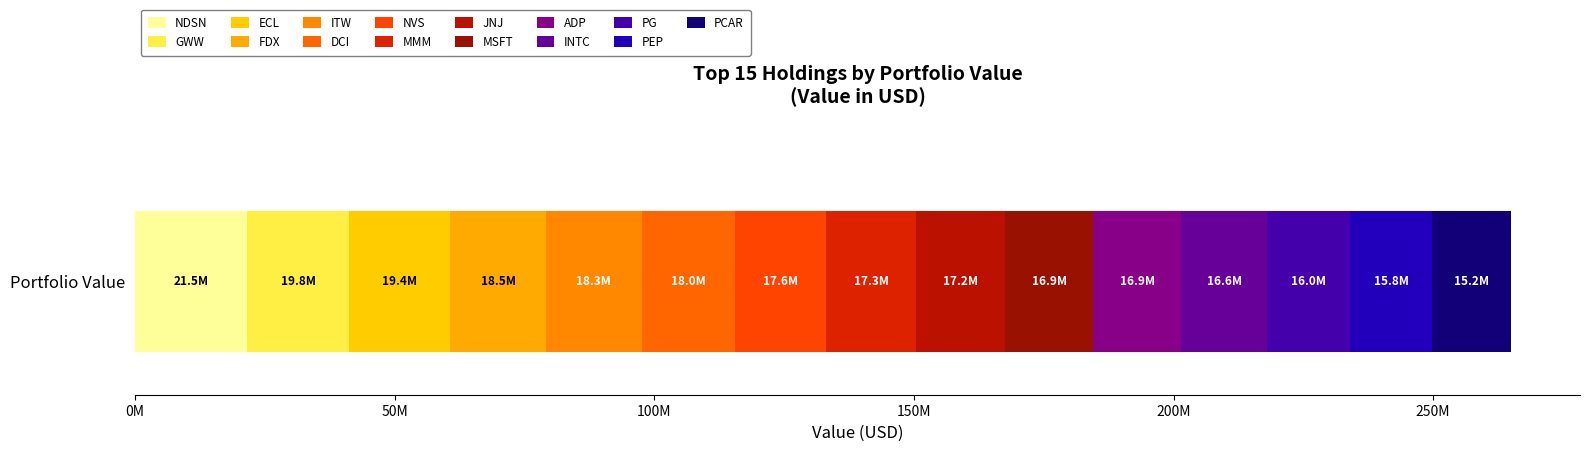

Are the bars horizontal?

Yes